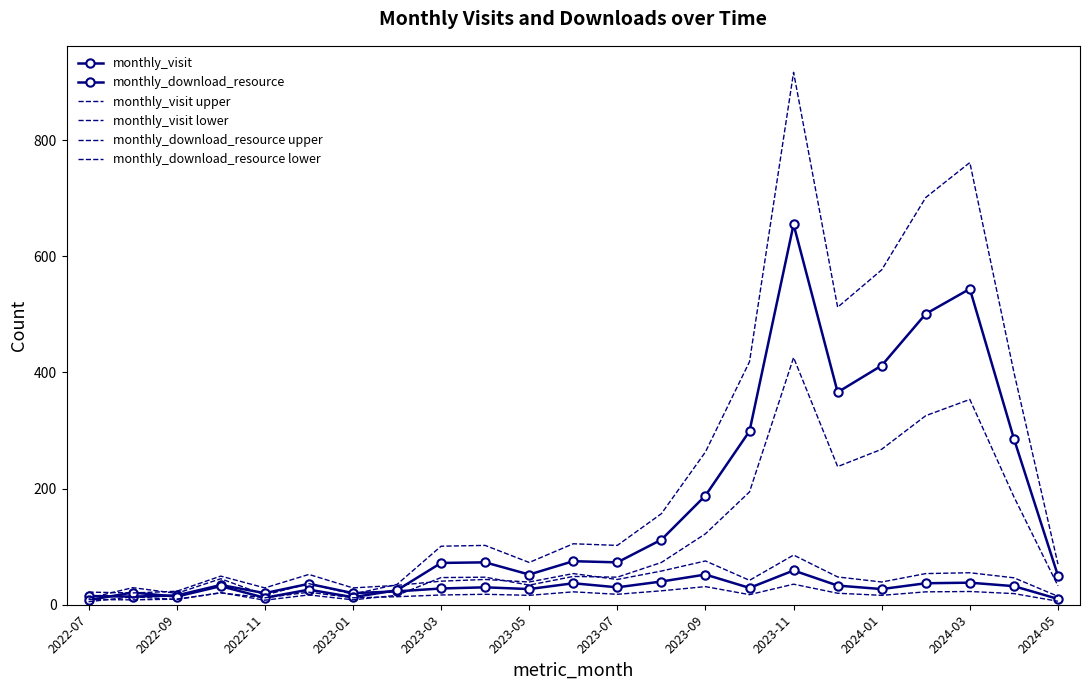

At which category is the sum across all series the highest?

2023-11